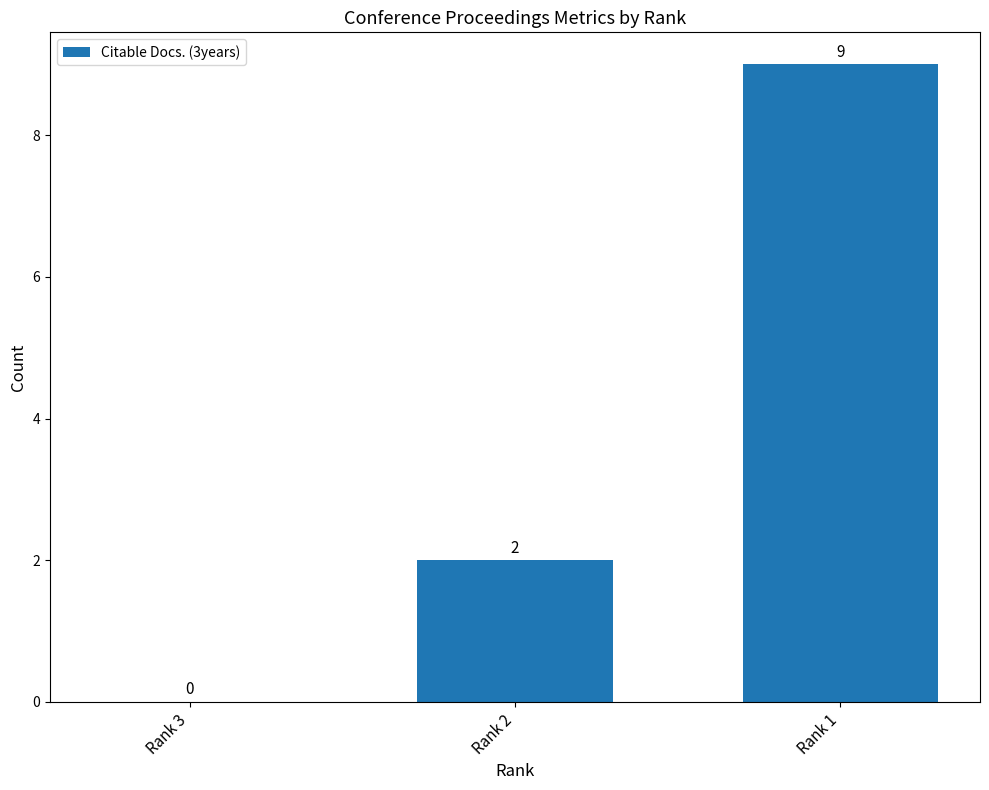

Reading right to left, list all the values displayed in this chart.

9	2	0